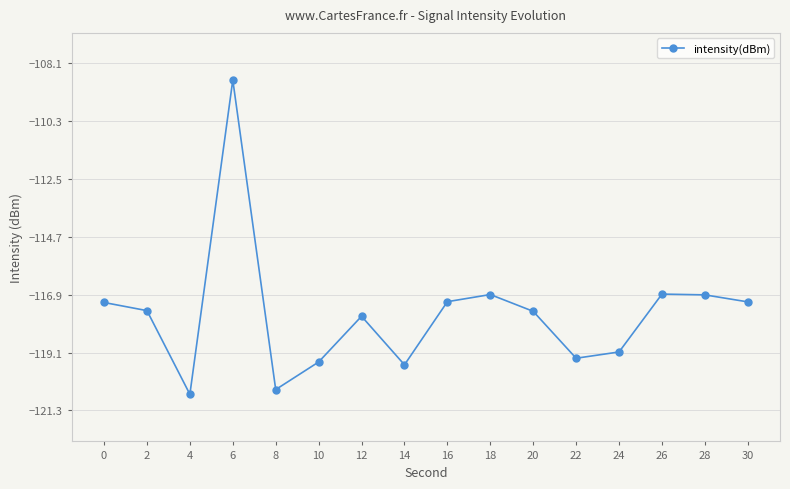

What is the approximate value at 10?

-119.5